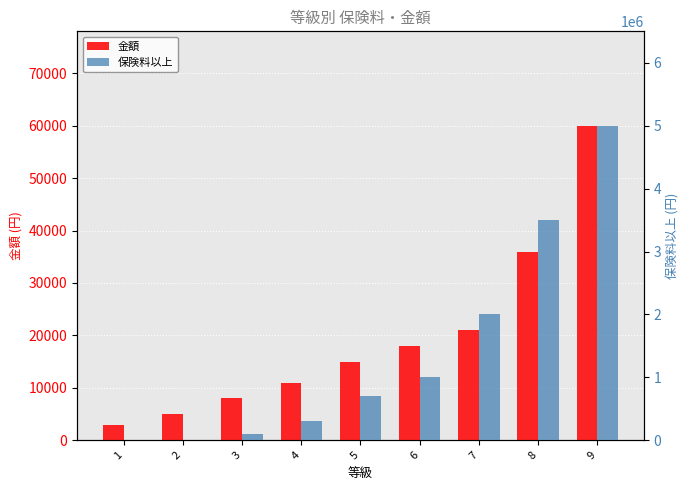

How many positive values does the 保険料以上 series have?

8